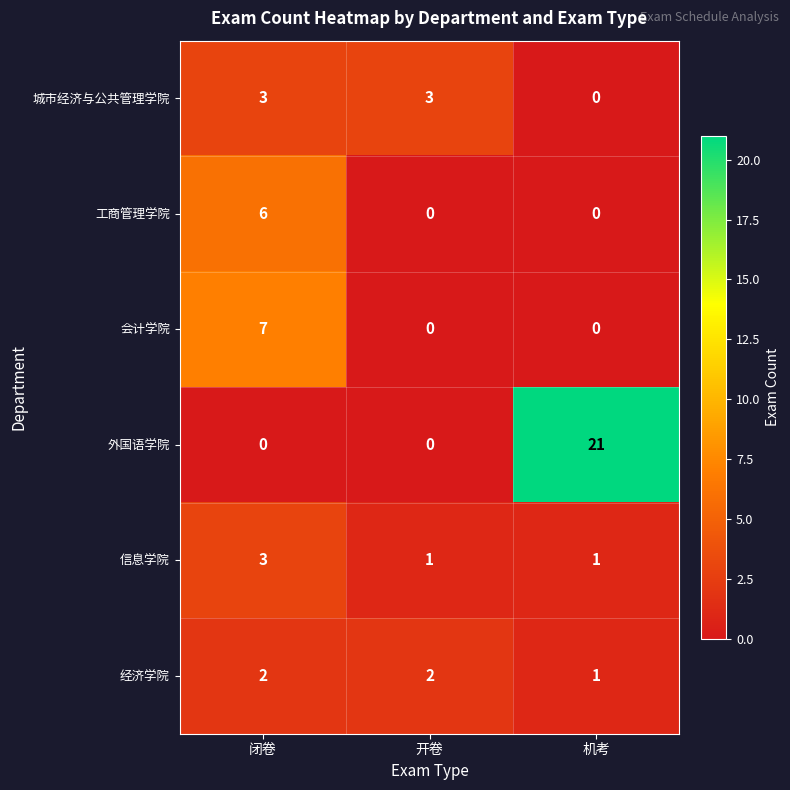

The value of 经济学院 at 开卷 is 2. True or false?

True